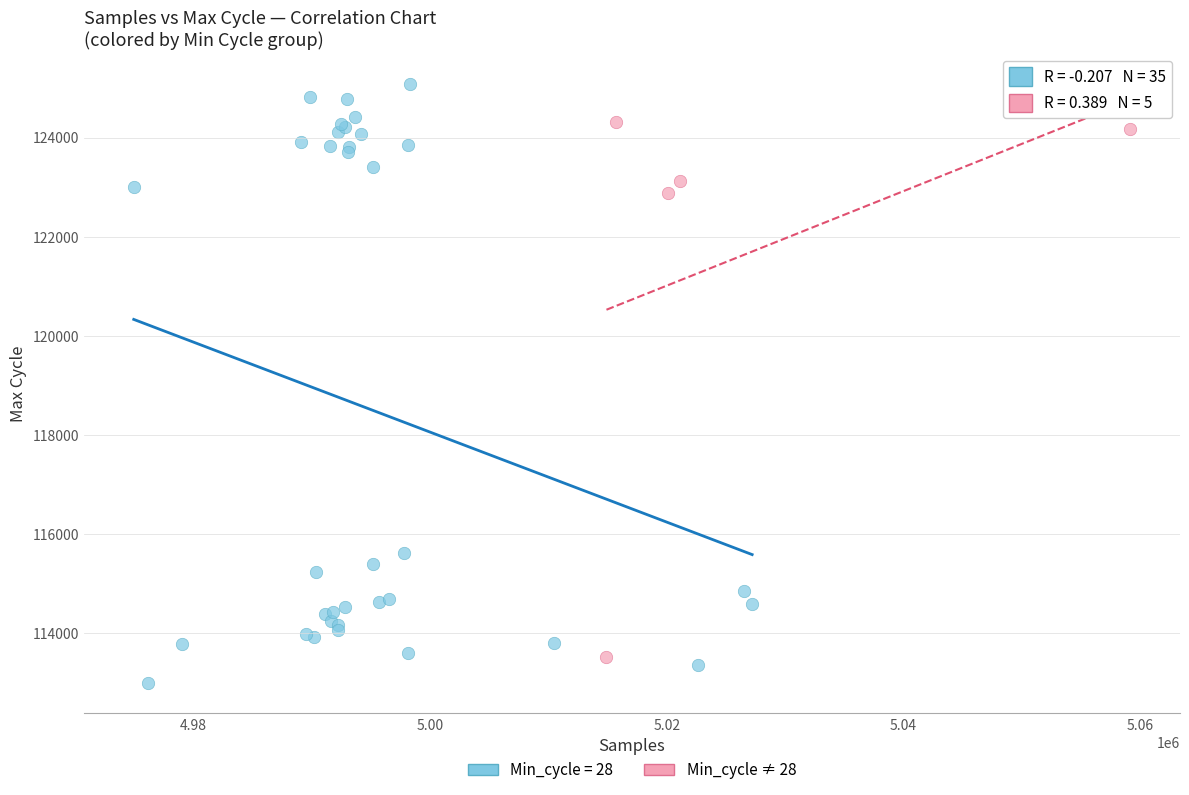

Which series has the largest Y range (max minus min)?

Min_cycle = 28